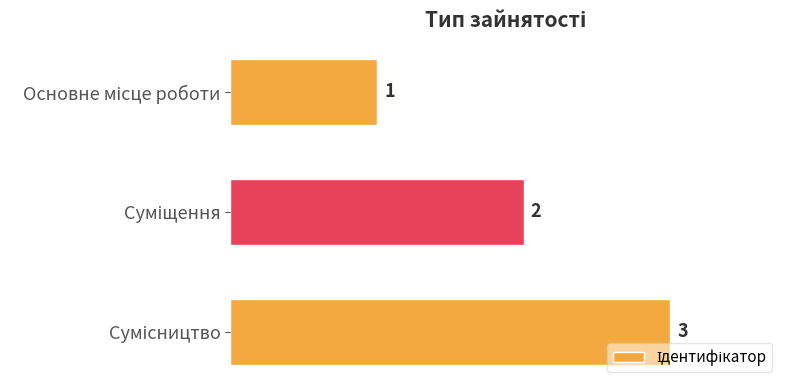

What is the value of the 2nd bar from the top?

2